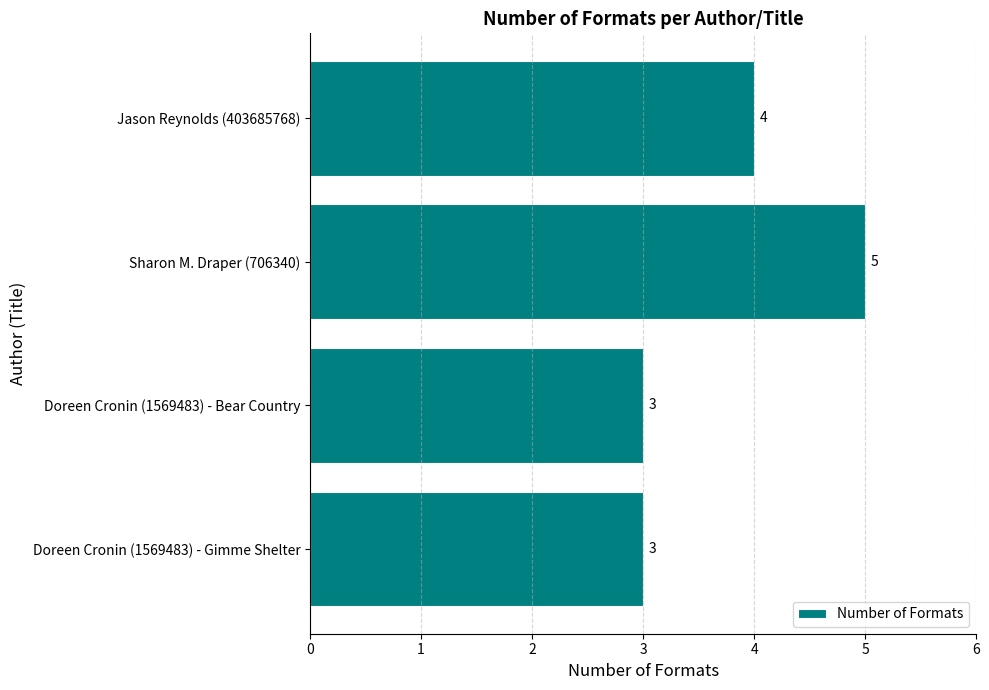

Are the bars horizontal?

Yes